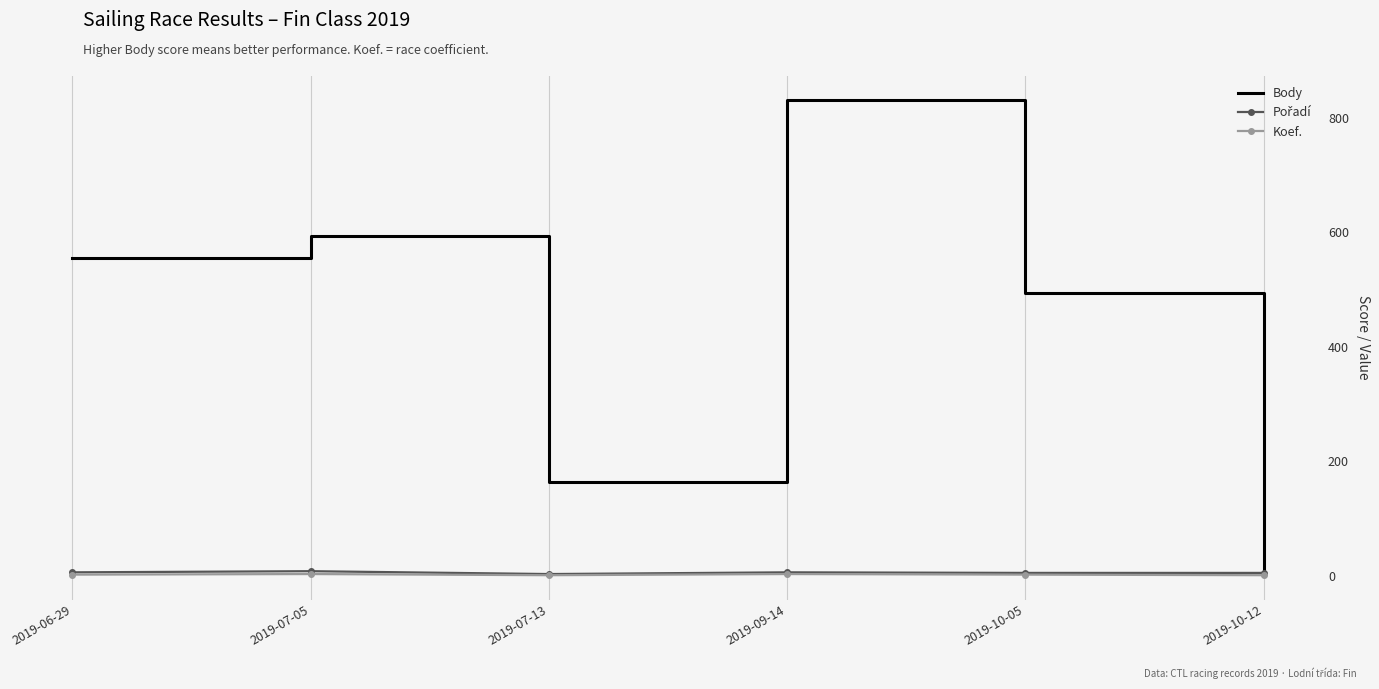

The value of Body at 2019-09-14 is 831. True or false?

True